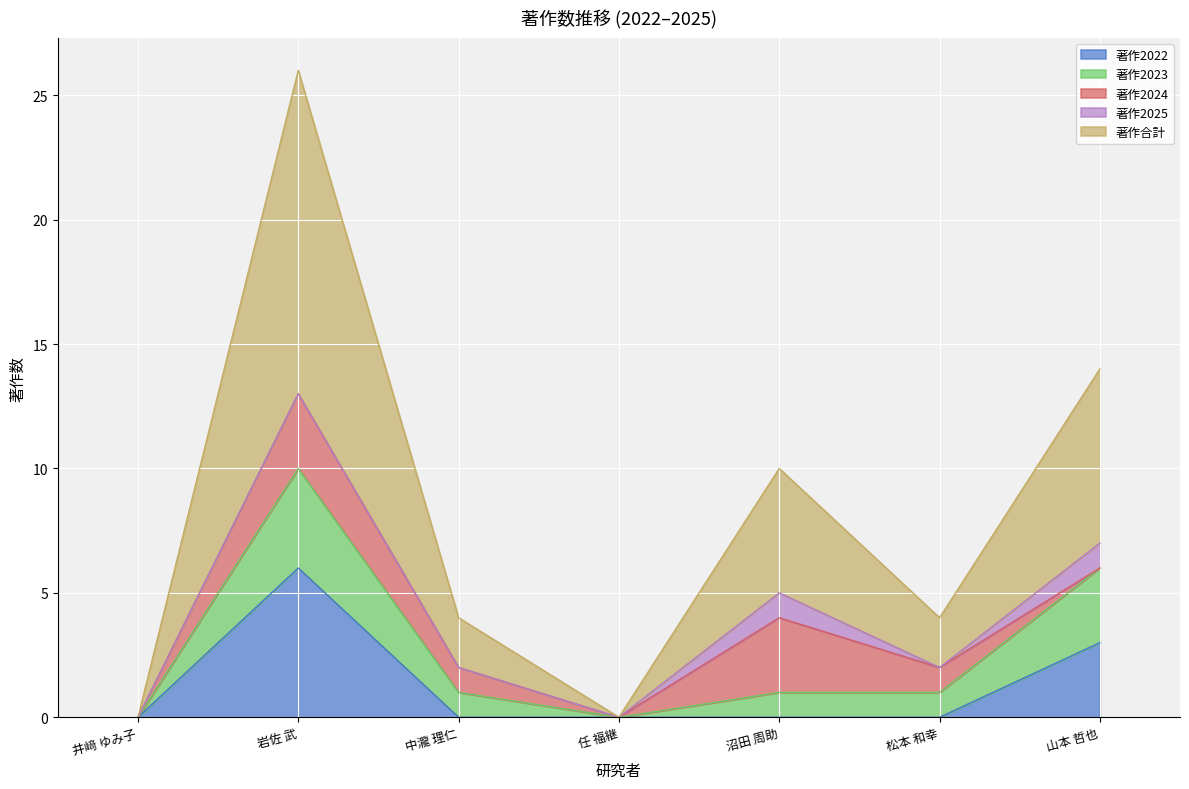

Reading left to right, transcribe all the data shown in this chart.

著作2022: 0	6	0	0	0	0	3
著作2023: 0	4	1	0	1	1	3
著作2024: 0	3	1	0	3	1	0
著作2025: 0	0	0	0	1	0	1
著作合計: 0	13	2	0	5	2	7